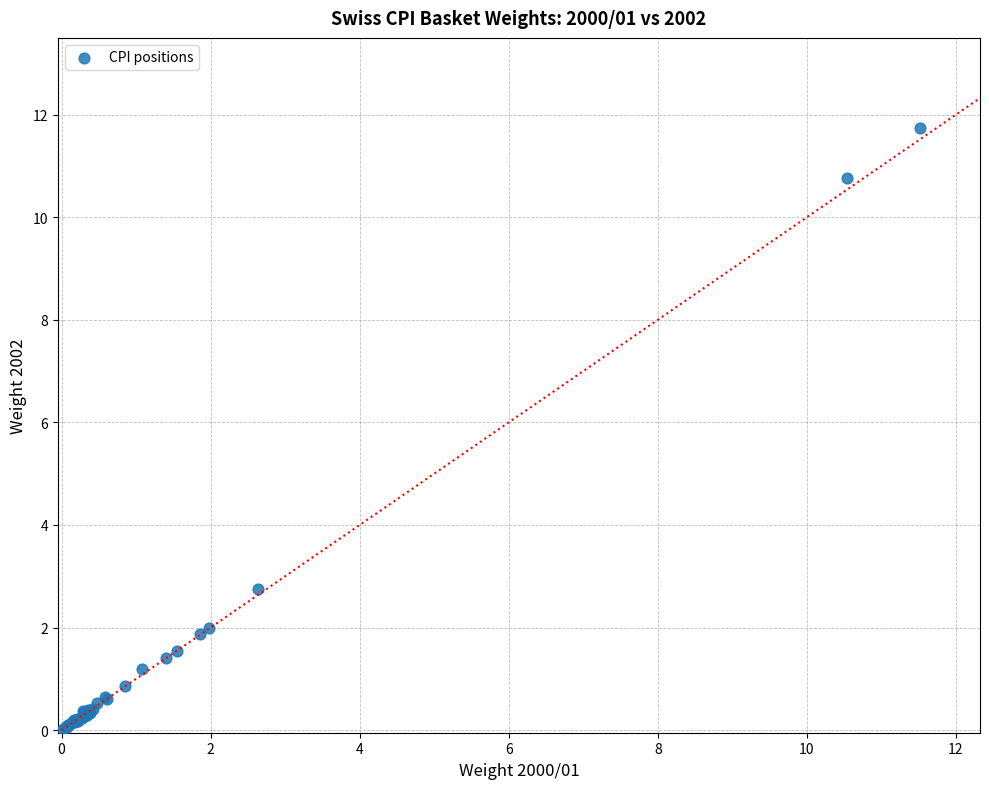

What Y value in the scatter plot is closest to 5?

2.8